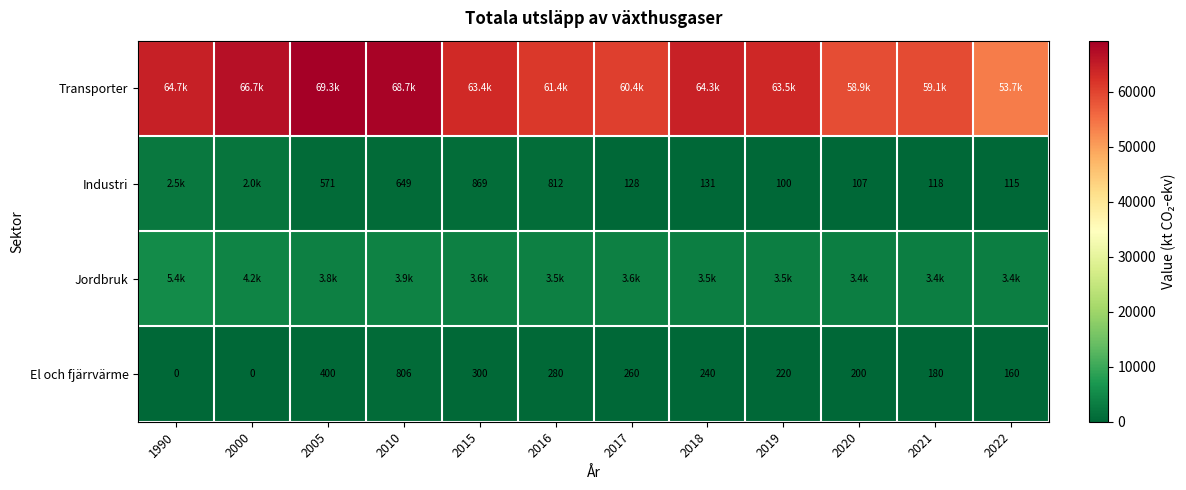

At how many categories does at least one series exceed 56890?

11